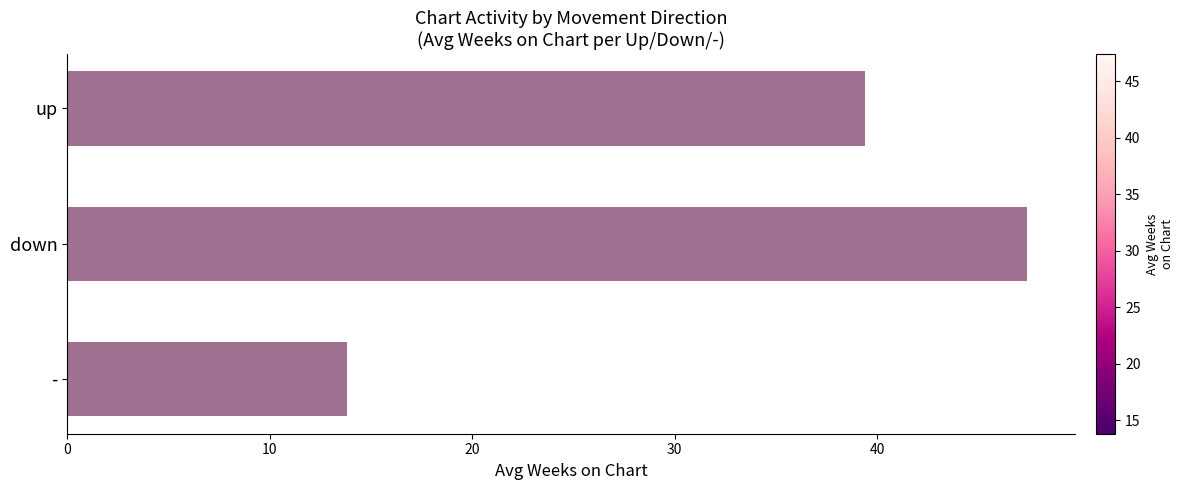

How many categories are shown in the chart?

3